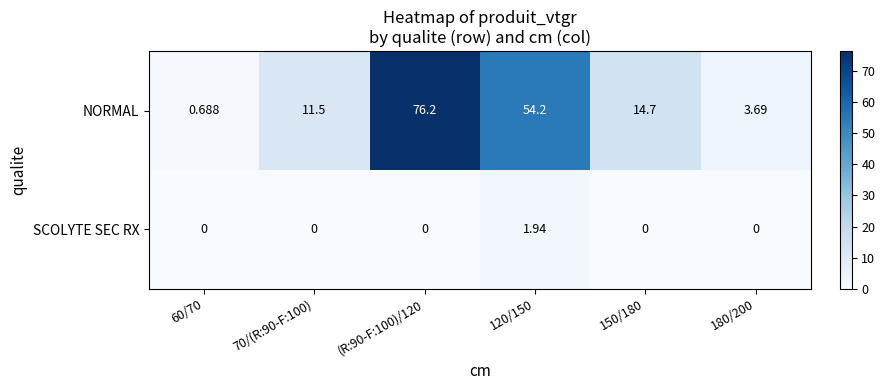

Which series has the largest total across all categories?

NORMAL